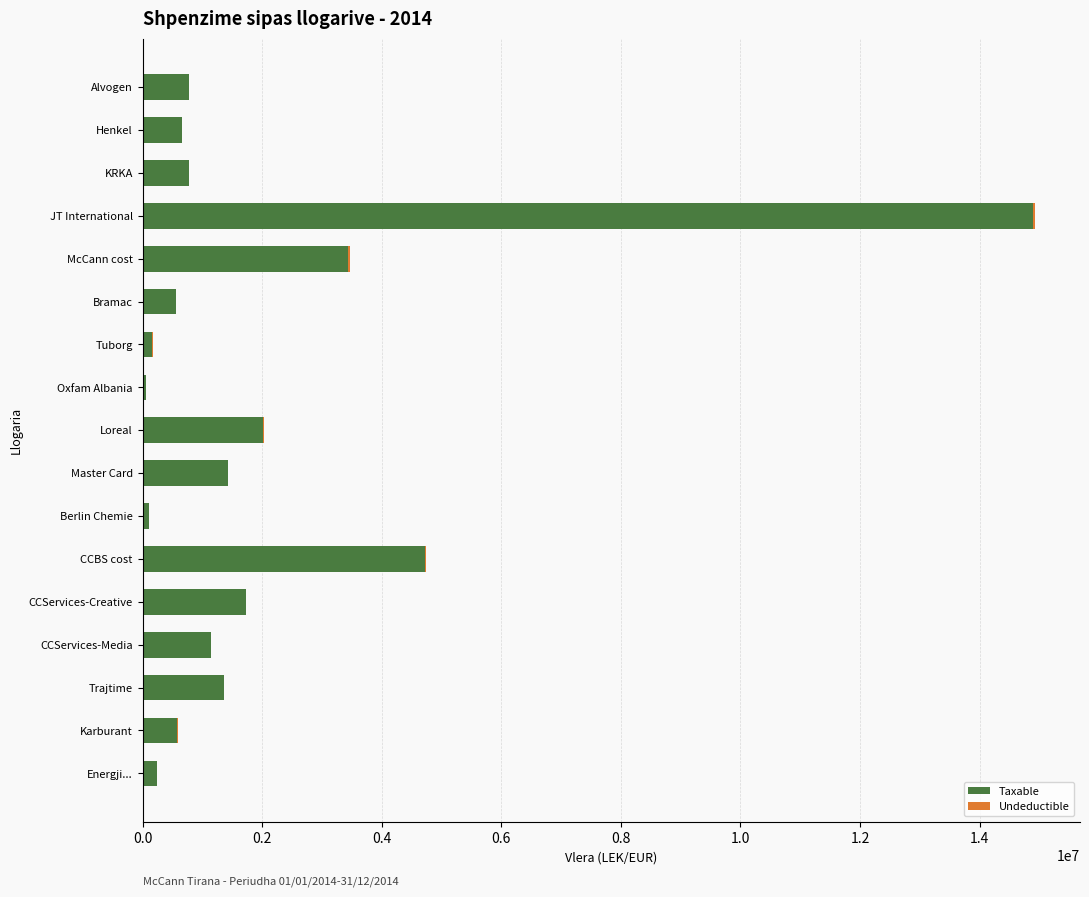

Where is Taxable nearest to the value 7474836?

CCBS cost